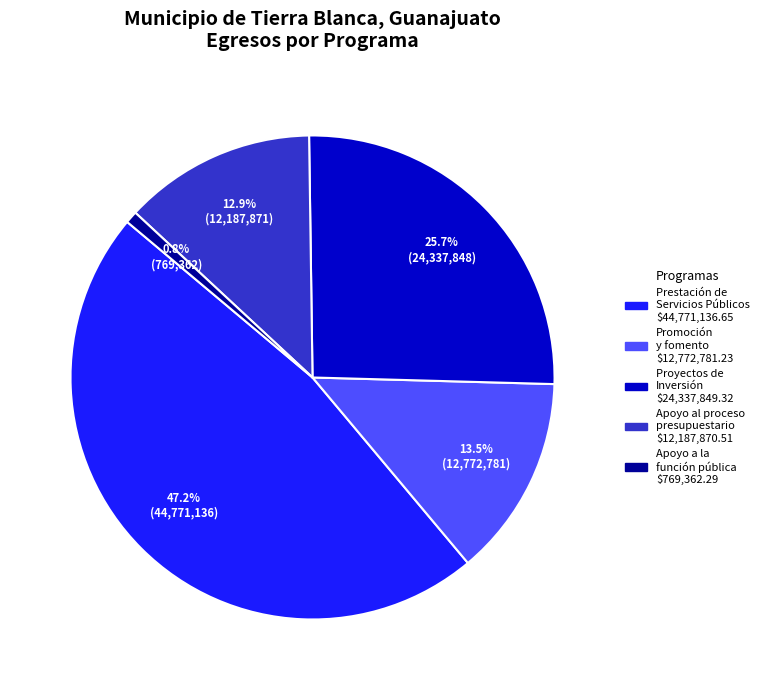

Approximately how many times larger is the value at Promoción y fomento compared to Prestación de Servicios Públicos?

0.3